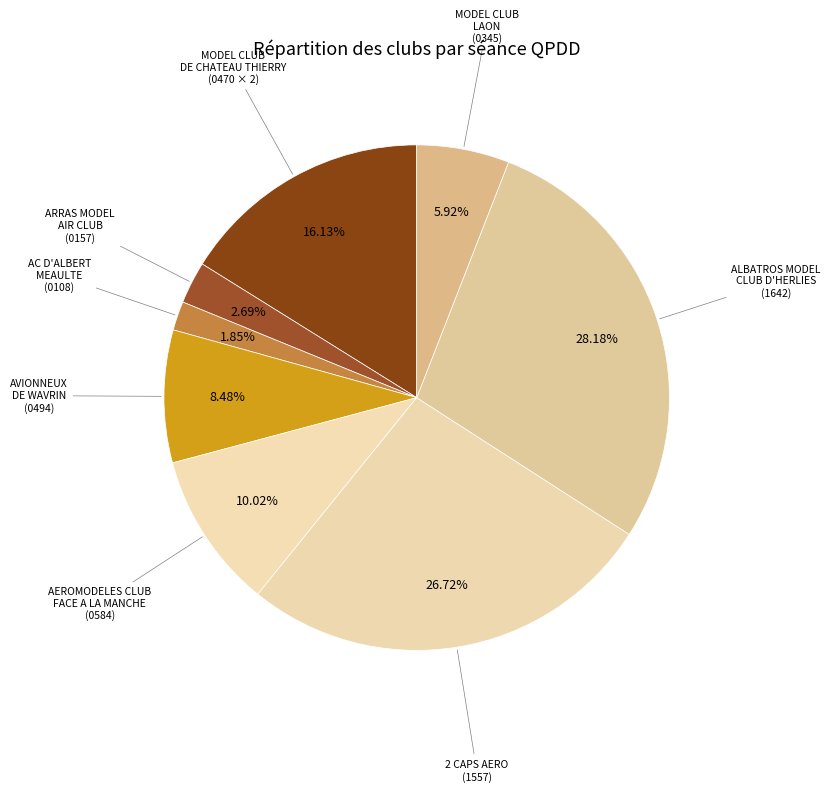

Do MODEL CLUB LAON (0345) and AC D'ALBERT MEAULTE (0108) together represent more than half of the pie?

No